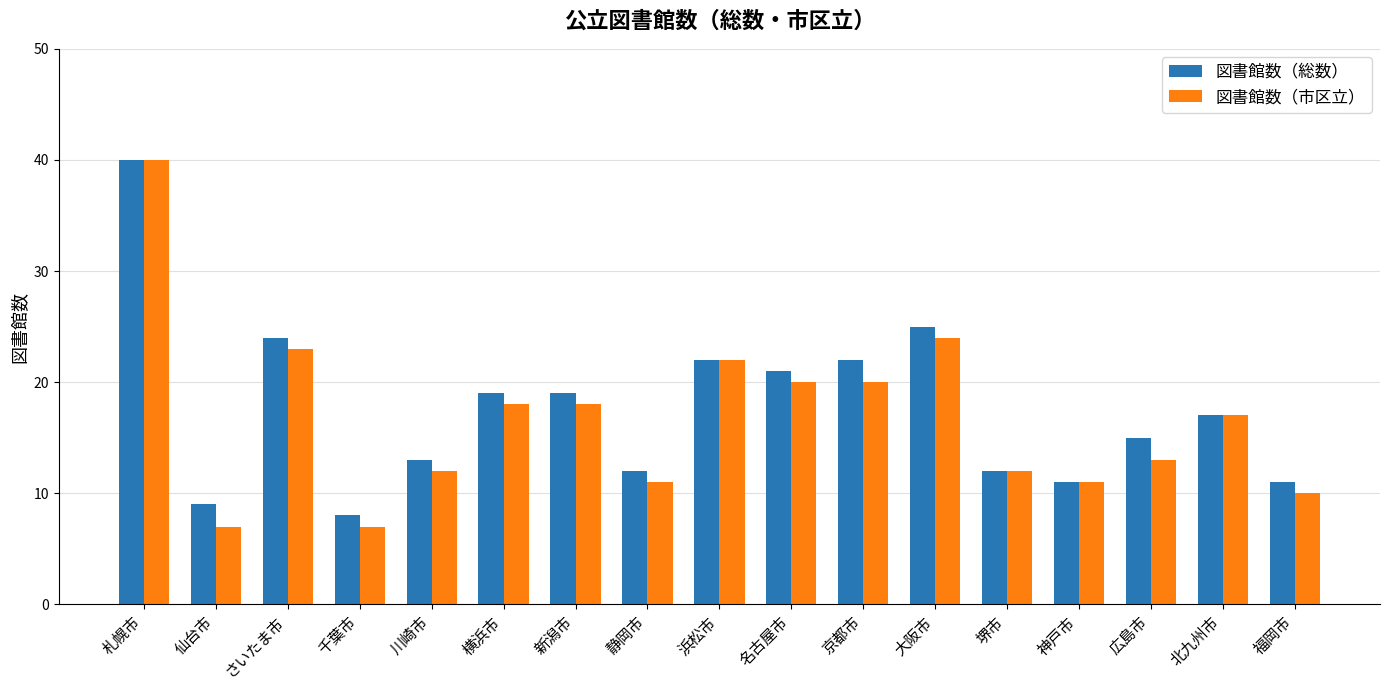

What is the label of the 12th bar from the right?

横浜市